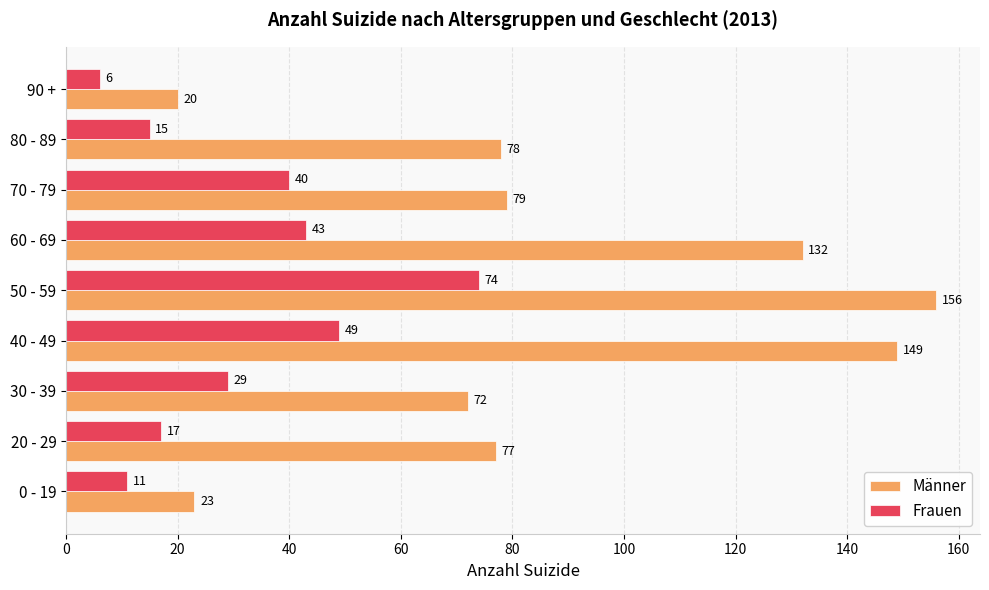

True or false: Frauen has a value of 40 at 70 - 79.

True